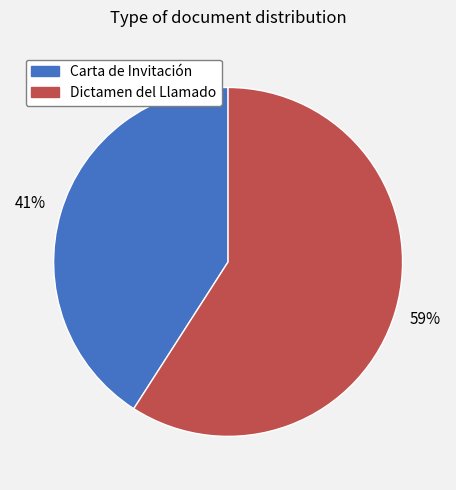

How many slices are in this pie chart?

2